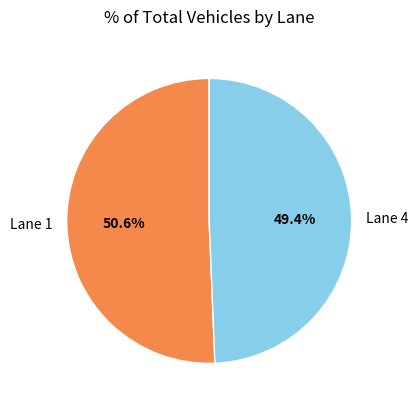

How much of the chart is everything except Lane 1?

49.4%